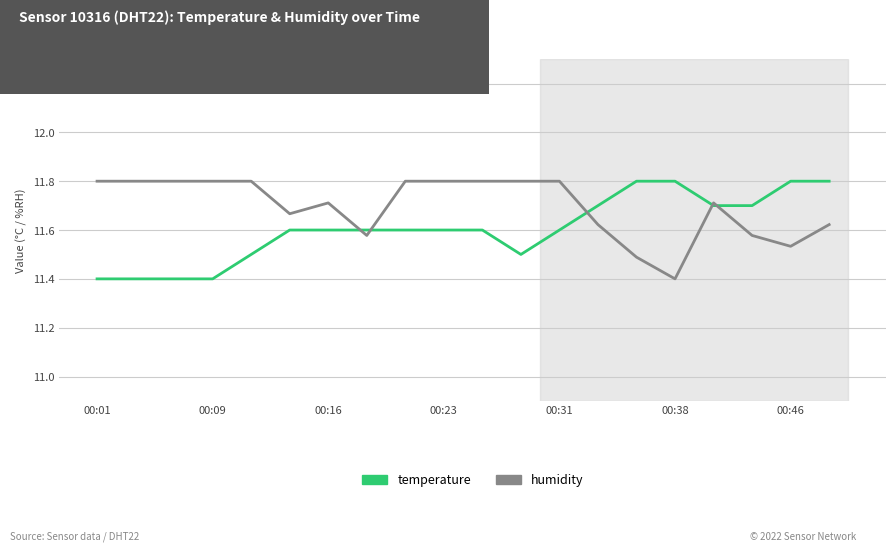

What is the greatest value displayed?

11.8